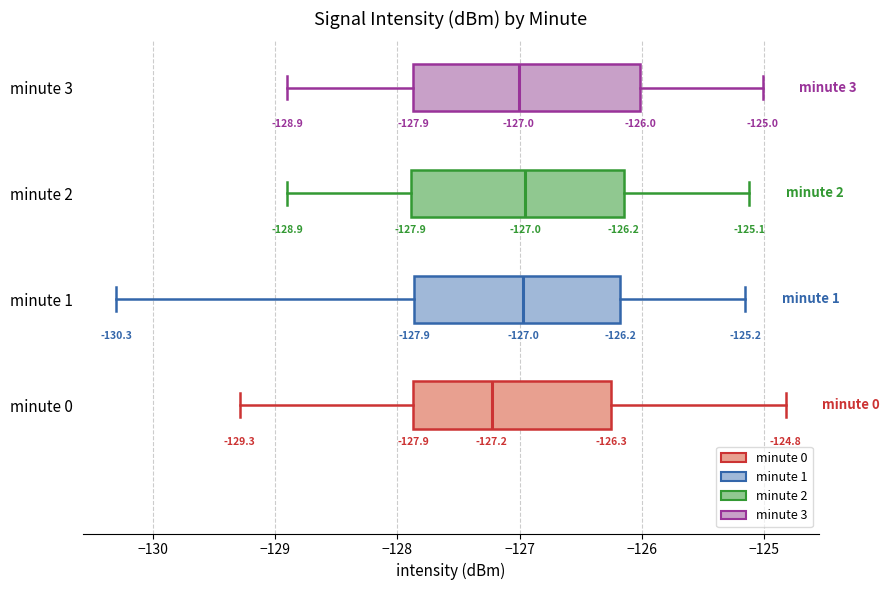

Which box is the widest, from its left edge to its right edge?

minute 3